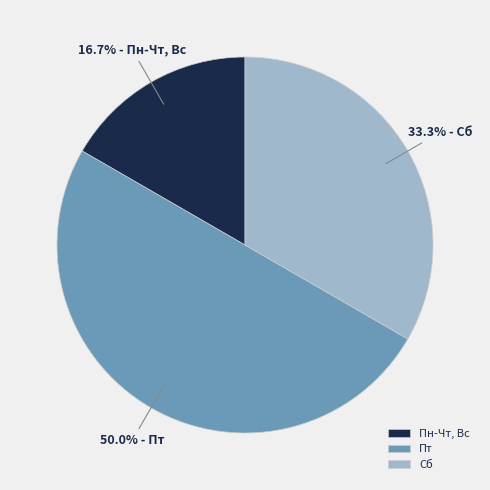

Which slice is the largest?

Пт